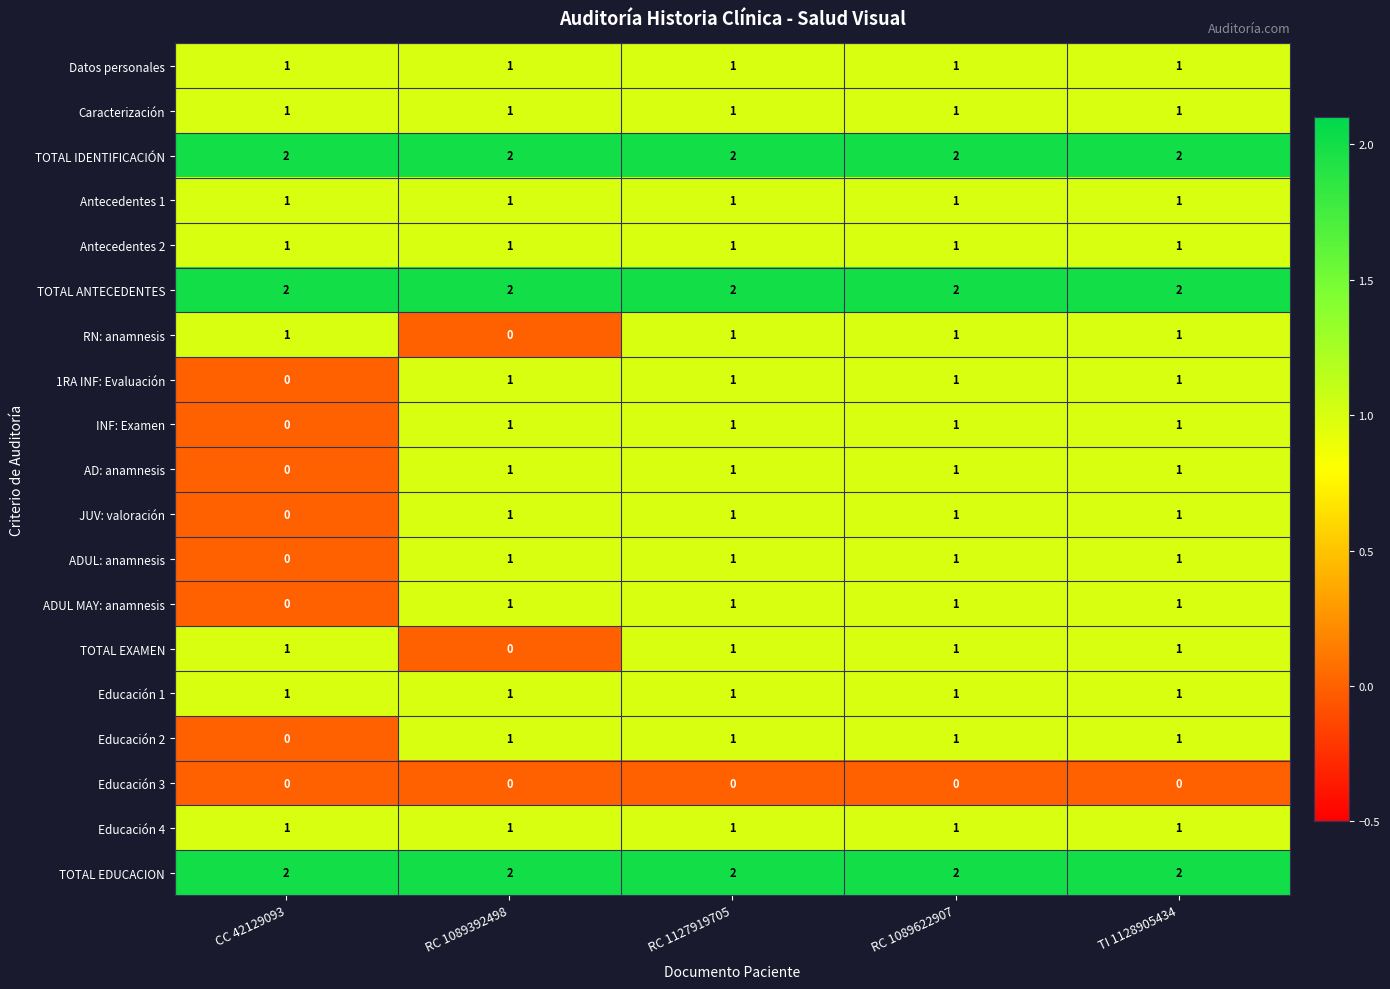

What is the total value across all series at TI 1128905434?

21